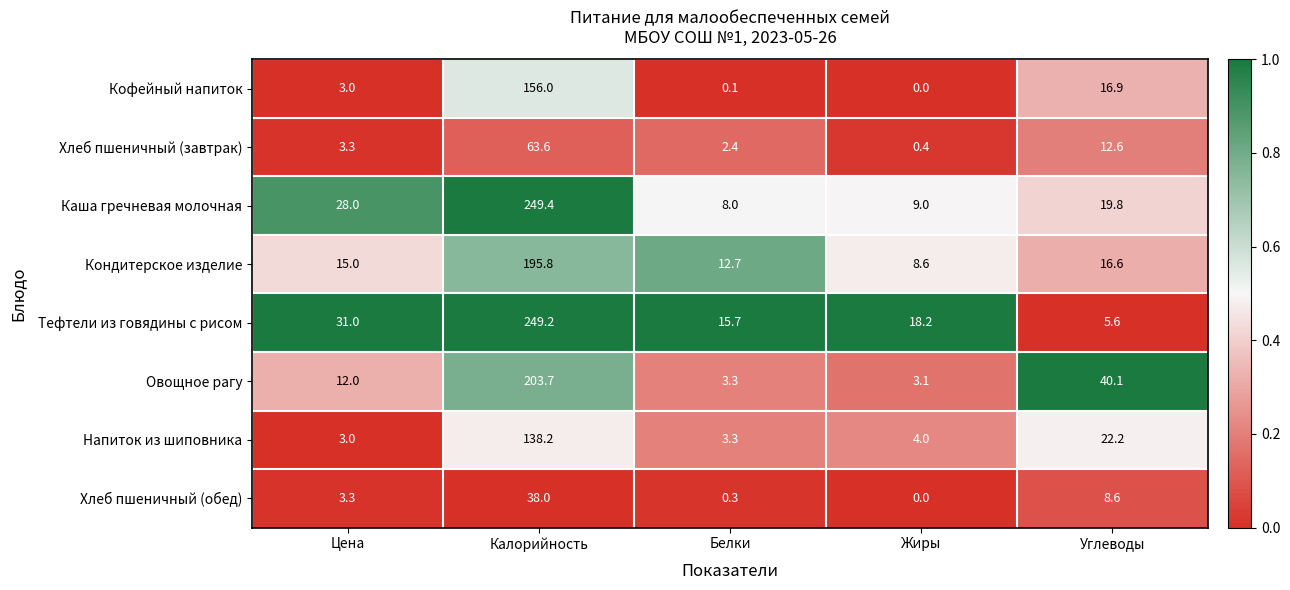

What is the difference between the second highest and second lowest values in the Каша гречневая молочная series?

19.0